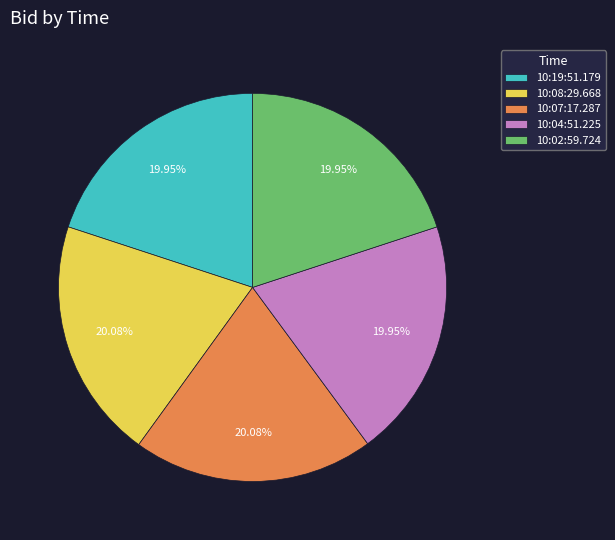

Is there a majority slice in this chart?

No